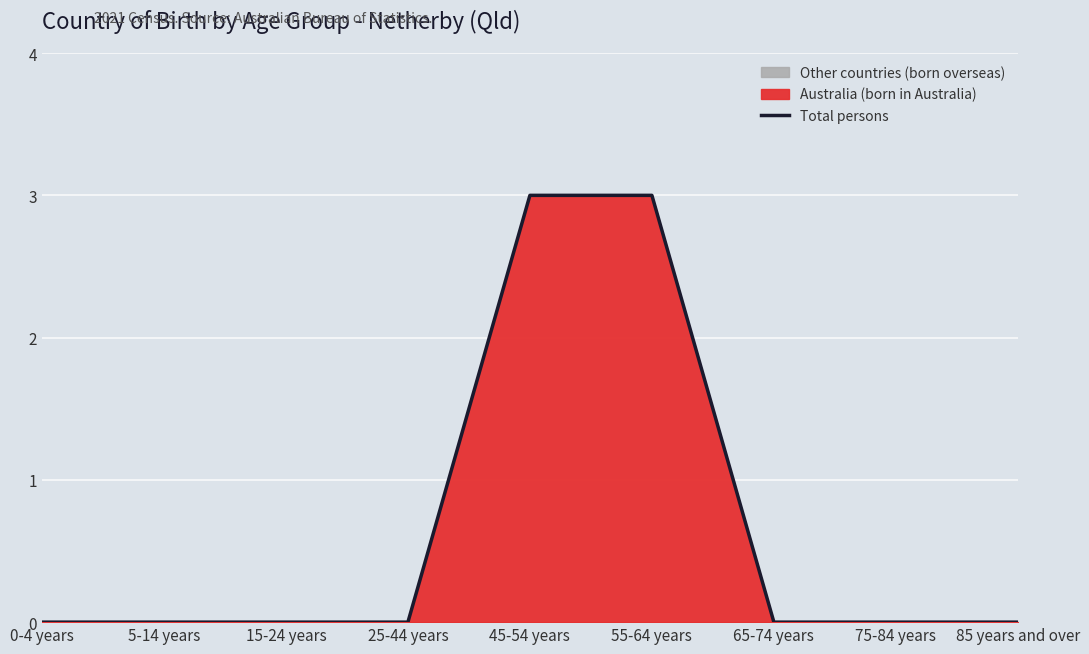

What is the change in value from 25-44 years to 55-64 years?

+3